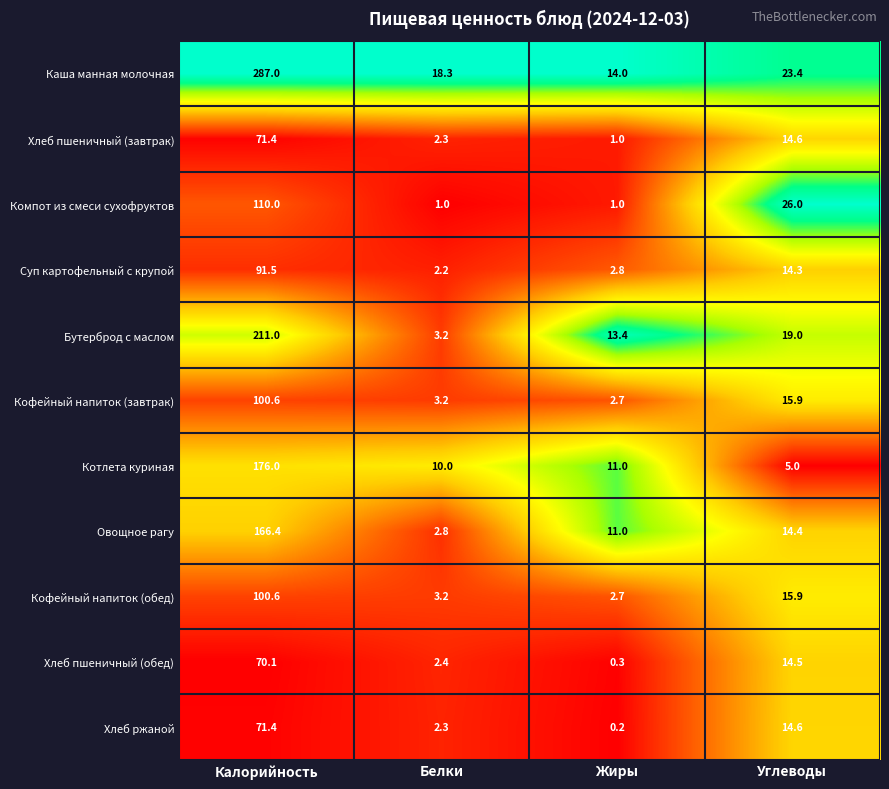

True or false: Каша манная молочная has a value of 18.3 at Белки.

True